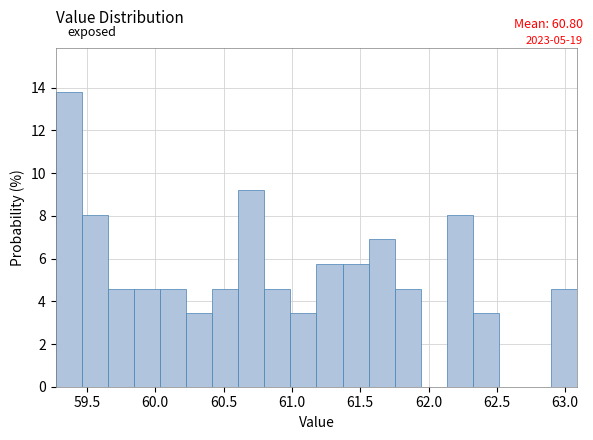

Read against the x-axis, roughly where is the centre of the tallest bar?

59.35